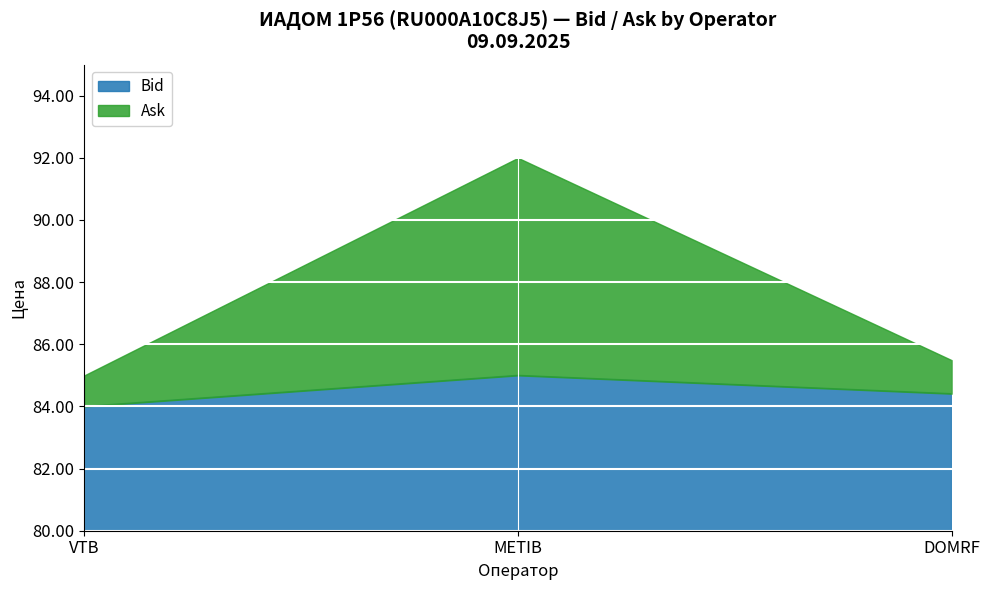

What is the approximate value of Ask at VTB?

85.0